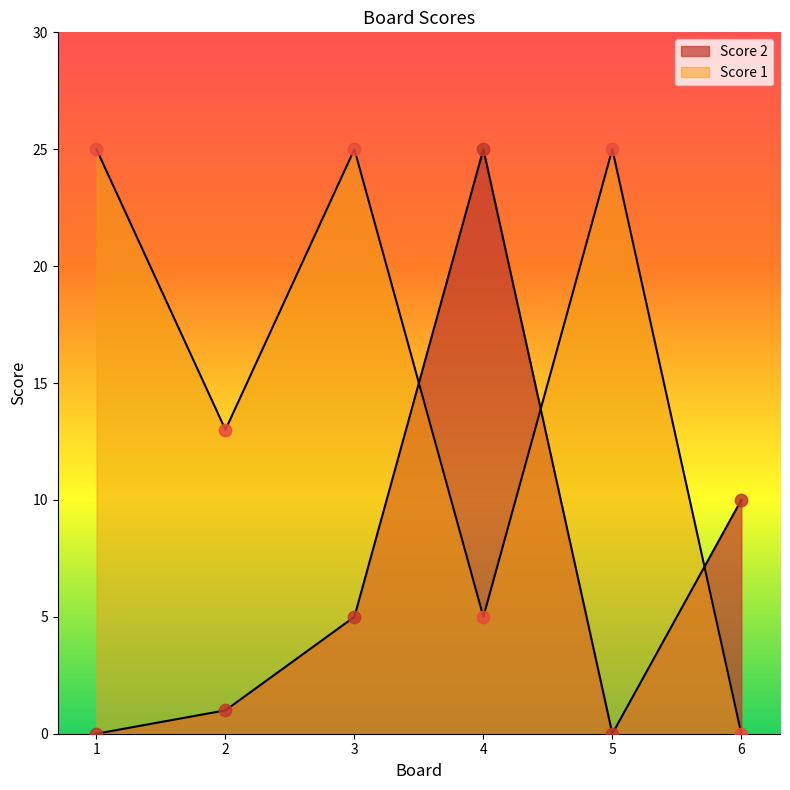

What are all the series names shown in the legend?

Score 1, Score 2